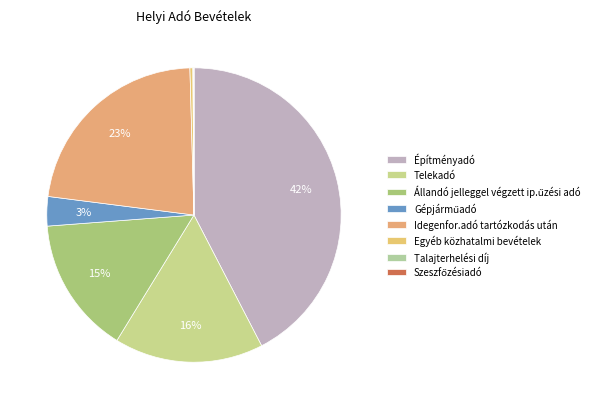

To the nearest percent, what is the difference between the largest and smallest slice percentages?

42%